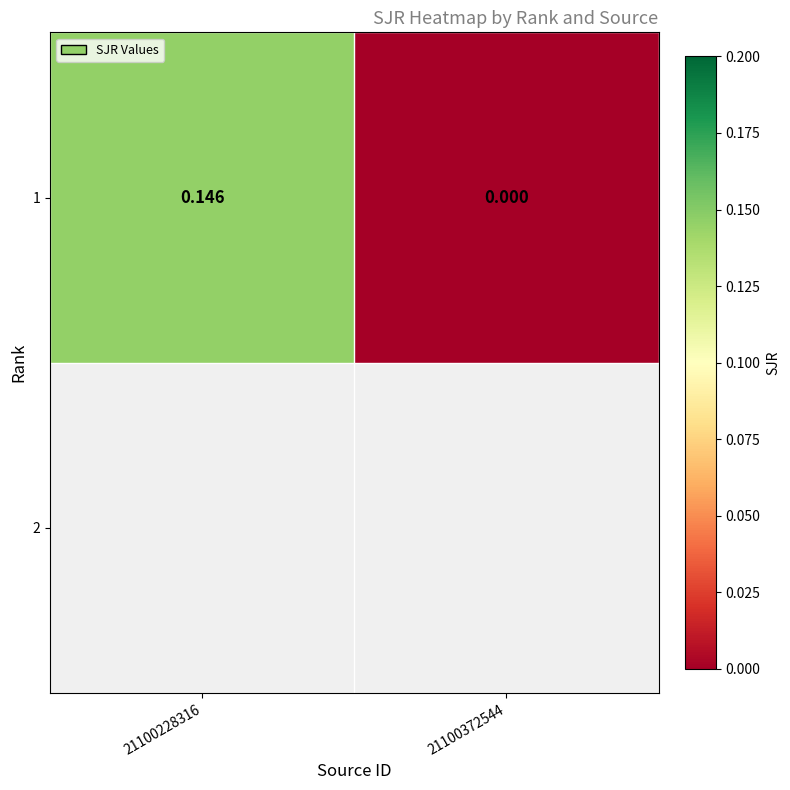

Reading left to right, list all the values displayed in this chart.

21100228316=0.1	21100372544=0.0